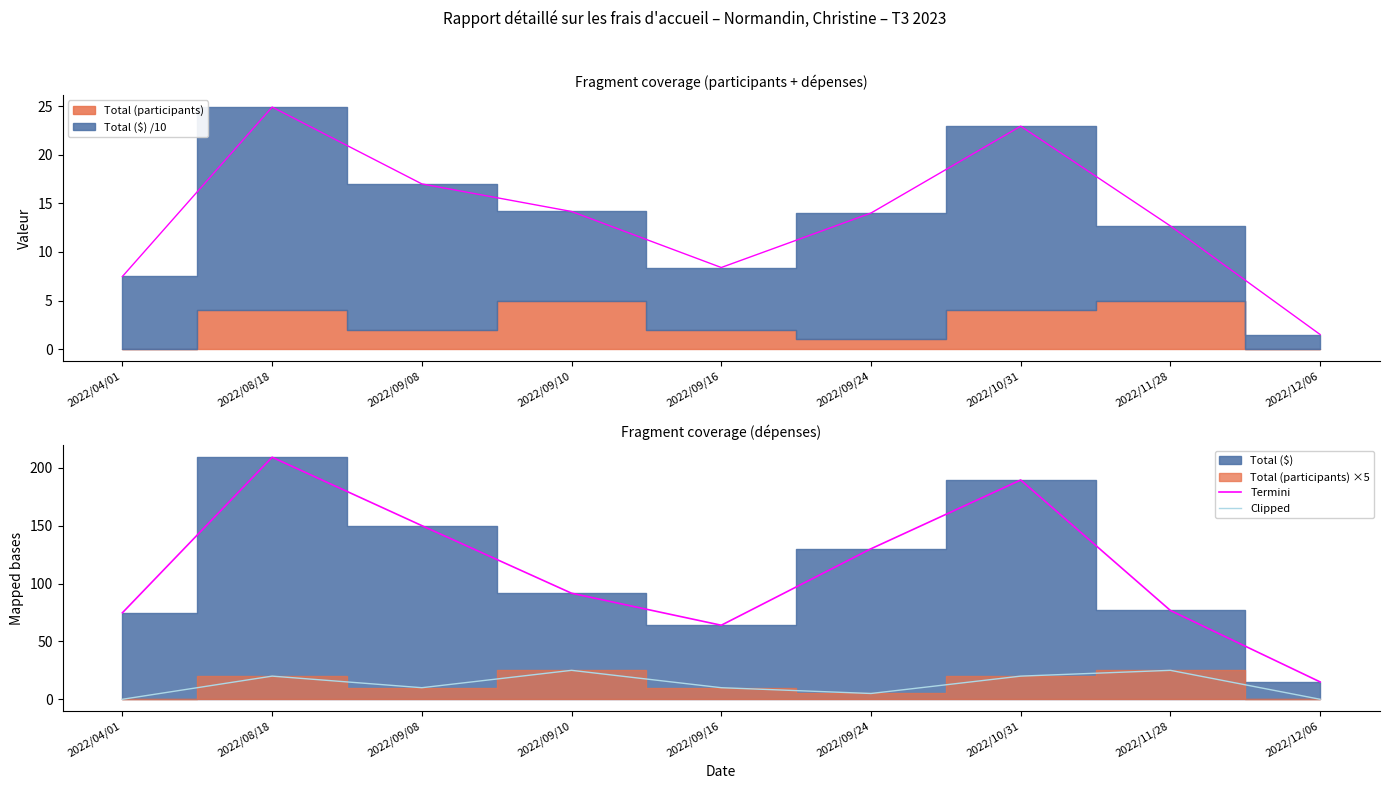

At which label does Clipped reach its peak?

2022/09/10